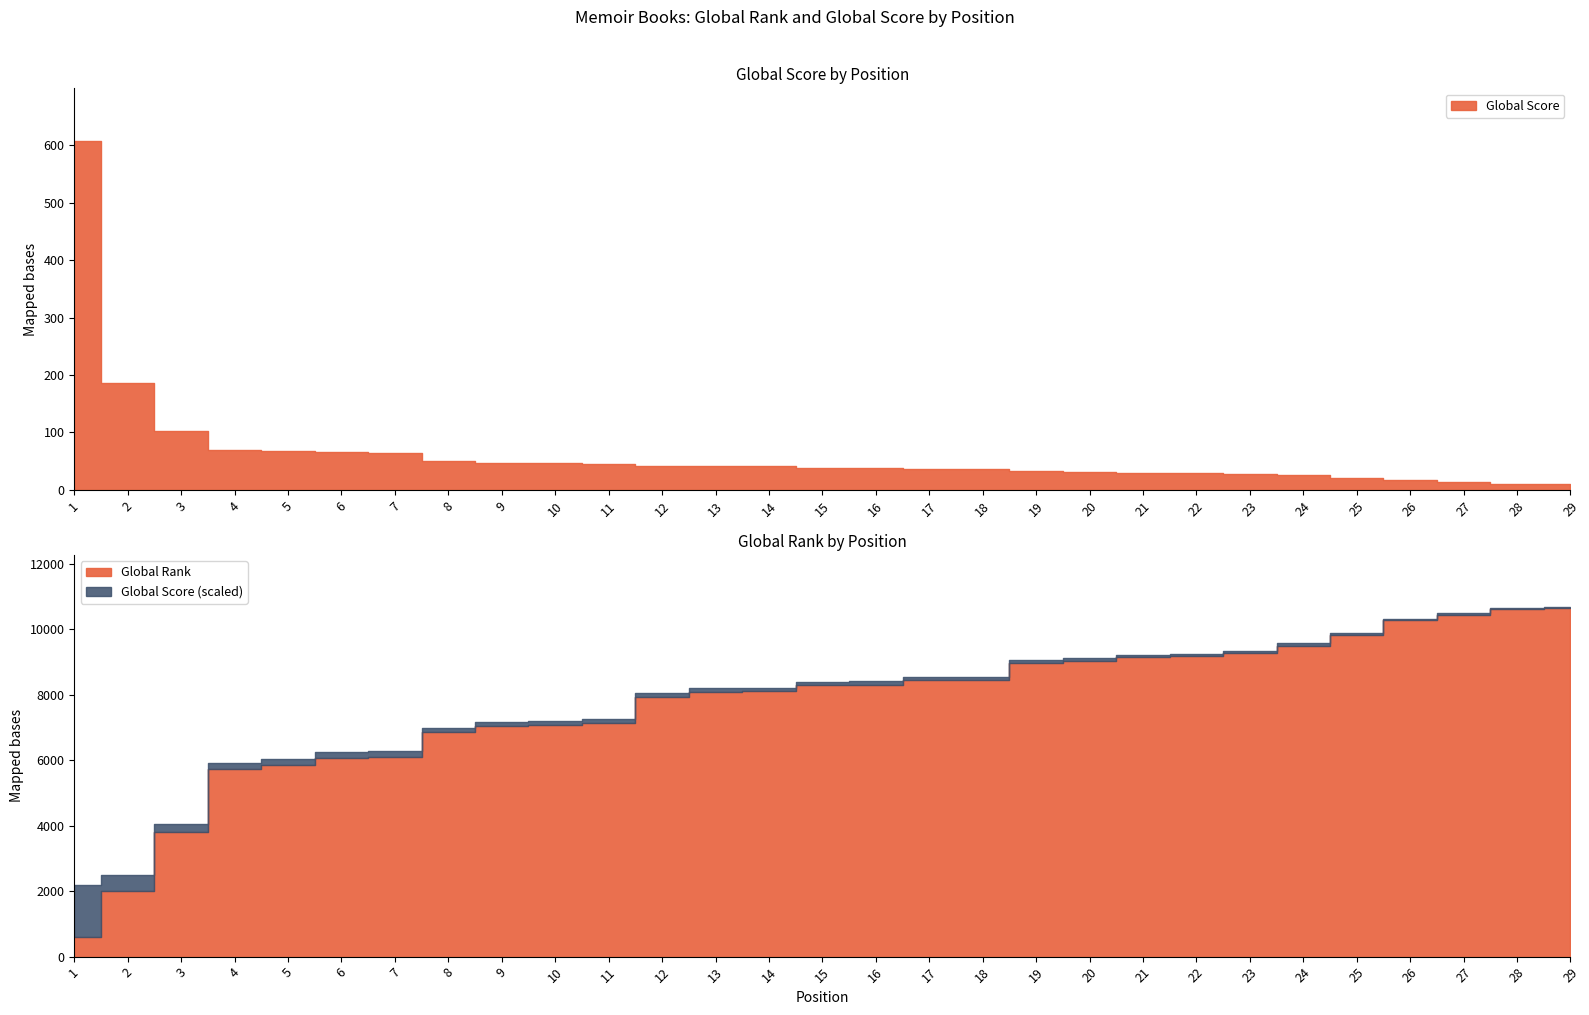

How many values in the Global Score series are below 39?

13